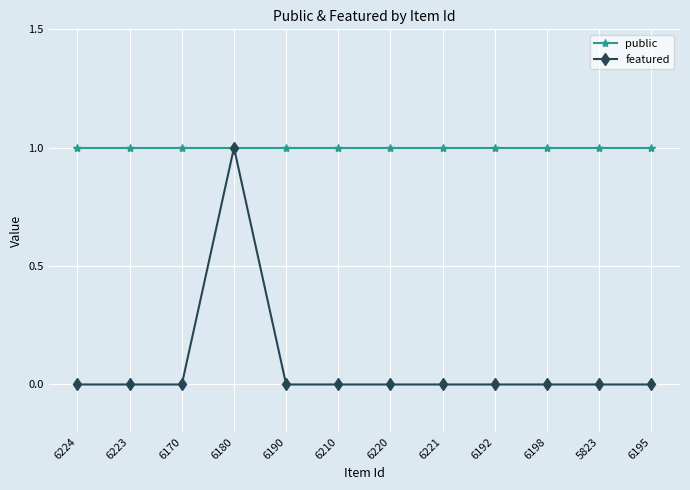

Which series has the largest range (max minus min)?

featured